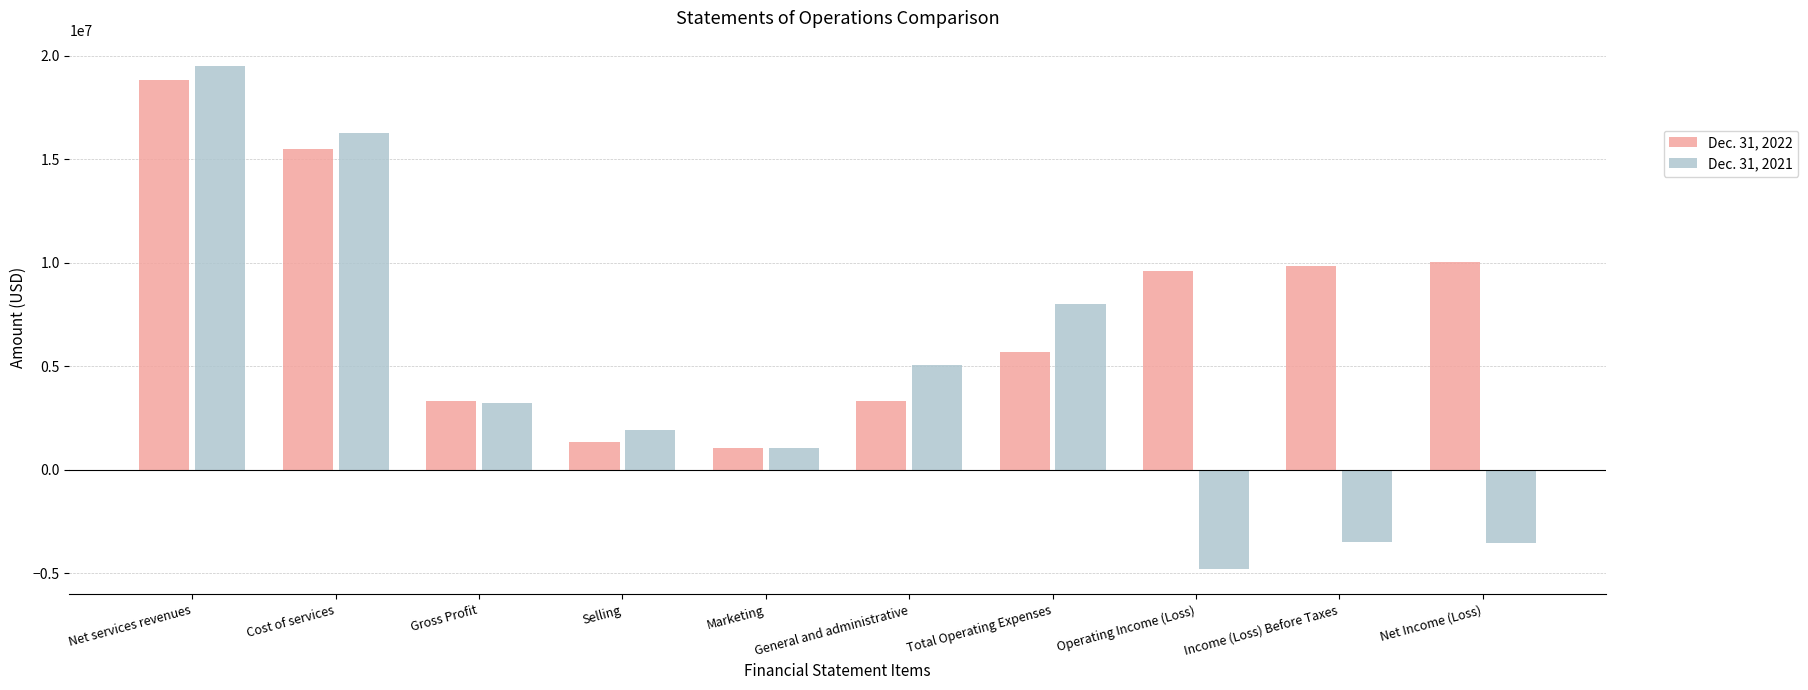

At Gross Profit, list the series in order from largest to smallest.

Dec. 31, 2022, Dec. 31, 2021